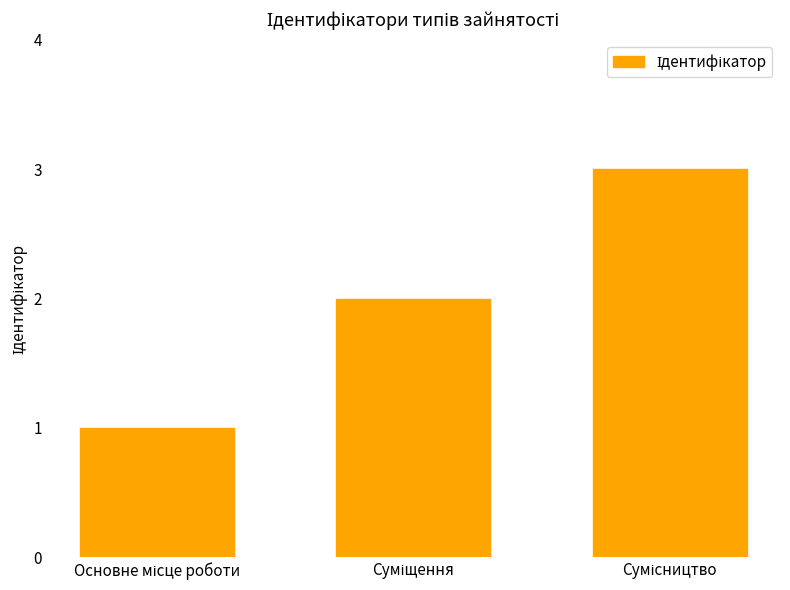

What is the maximum value shown in the chart?

3